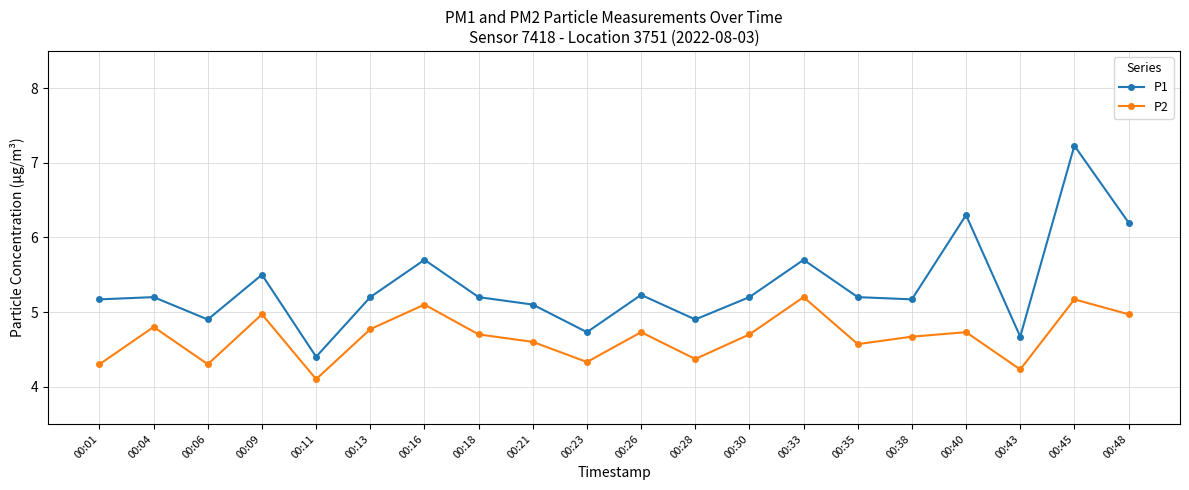

Reading left to right, list all the values displayed in this chart.

P1: 5.2	5.2	4.9	5.5	4.4	5.2	5.7	5.2	5.1	4.7	5.2	4.9	5.2	5.7	5.2	5.2	6.3	4.7	7.2	6.2
P2: 4.3	4.8	4.3	5.0	4.1	4.8	5.1	4.7	4.6	4.3	4.7	4.4	4.7	5.2	4.6	4.7	4.7	4.2	5.2	5.0